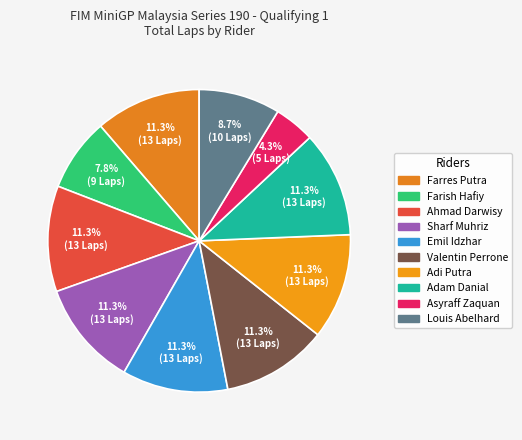

How many slices are in this pie chart?

10